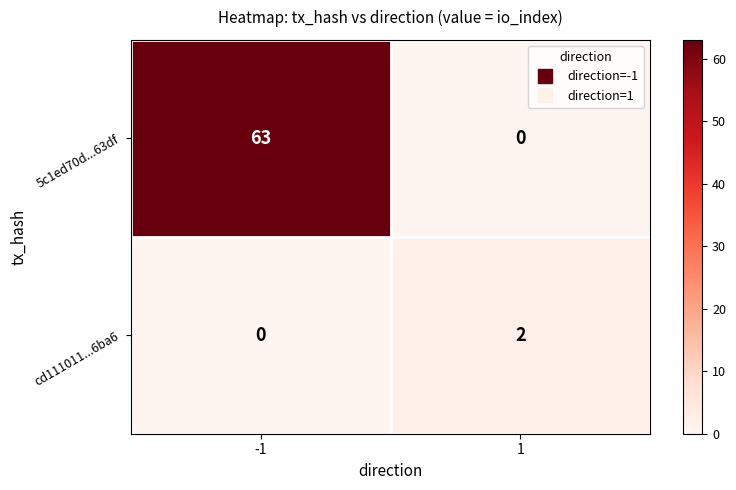

What is the highest value of the 5c1ed70d...63df series?

63